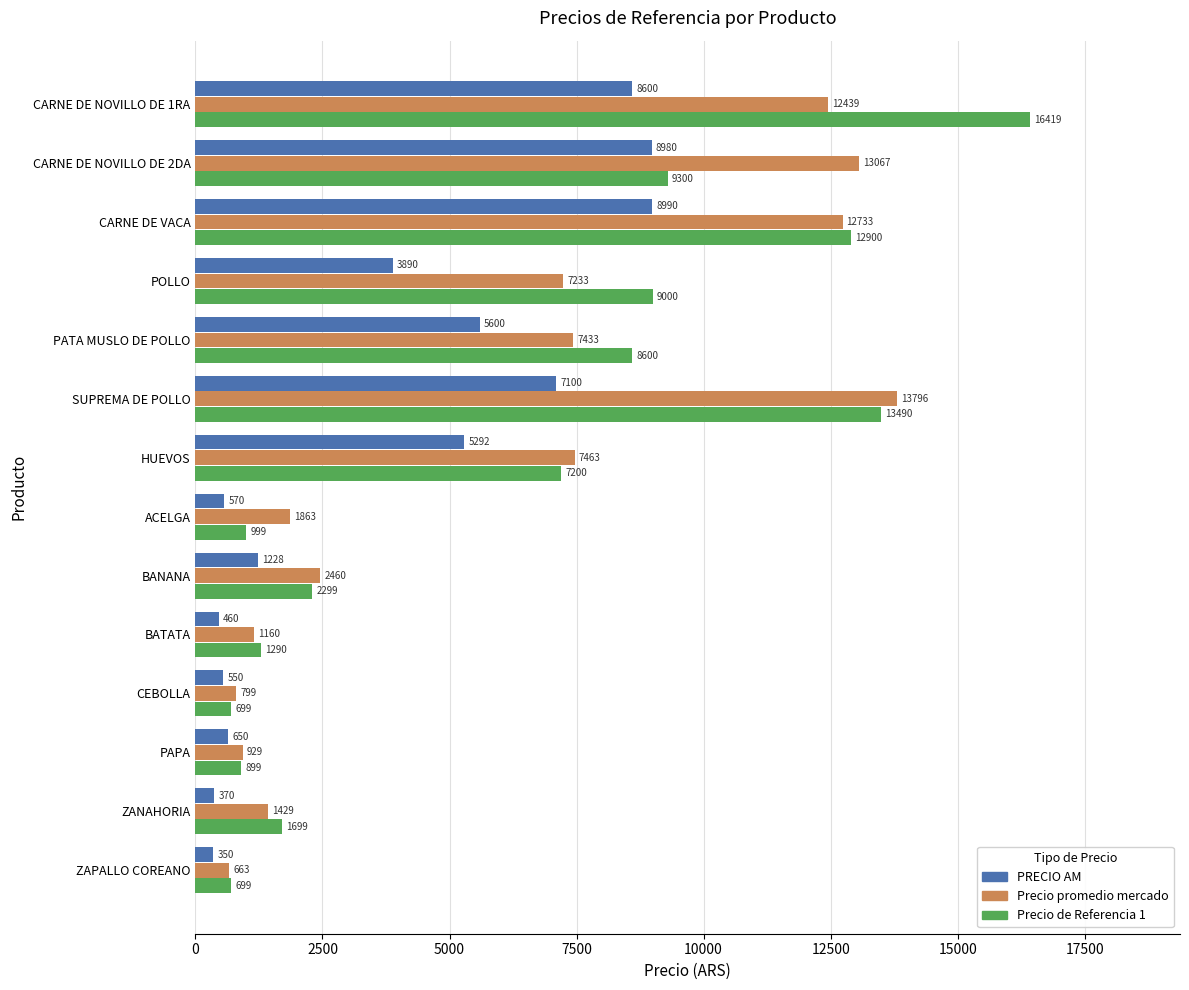

Is it true that PRECIO AM equals 15567.0 at CARNE DE NOVILLO DE 2DA?

False